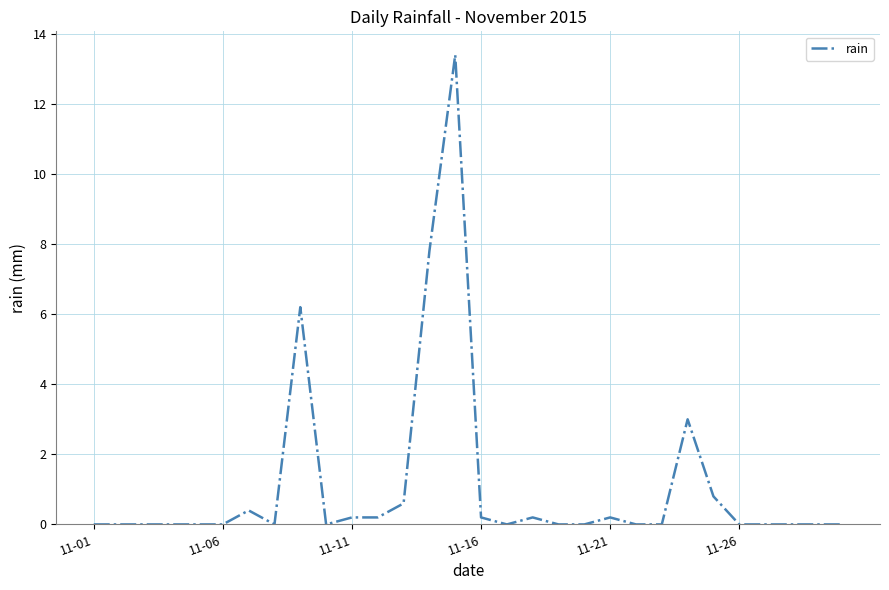

How many distinct data groups are displayed?

1